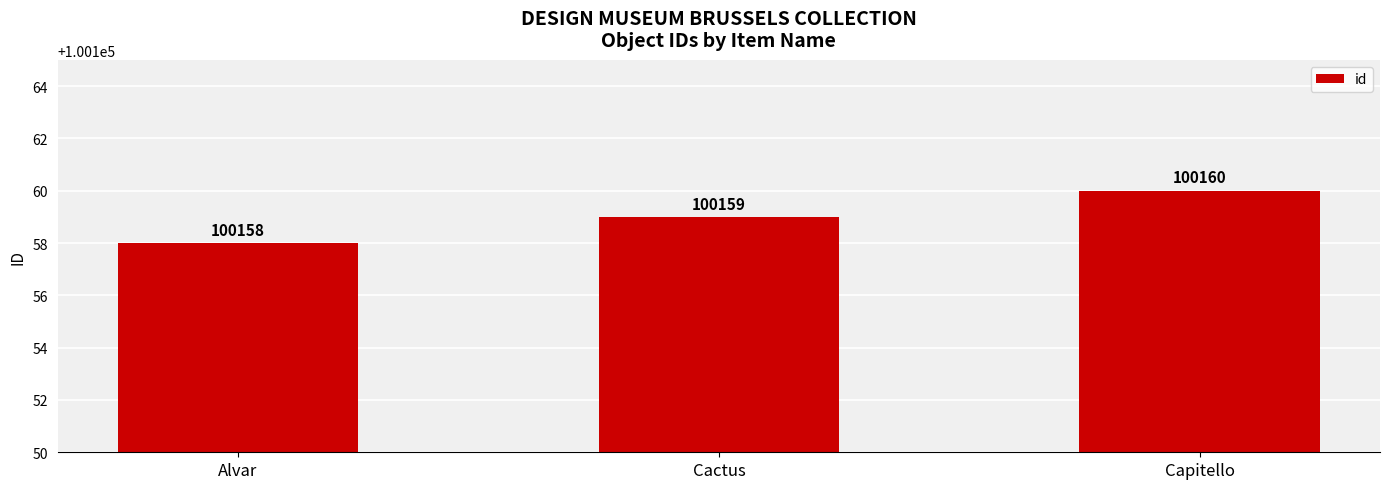

Which category has the highest value across all series?

Capitello